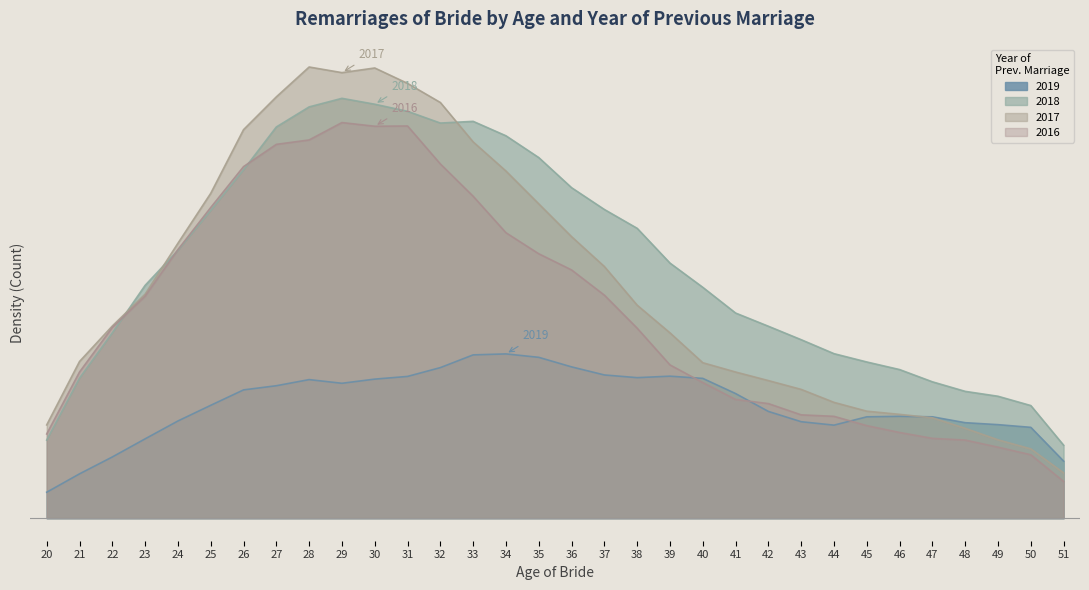

At which label does 2016 reach its peak?

29